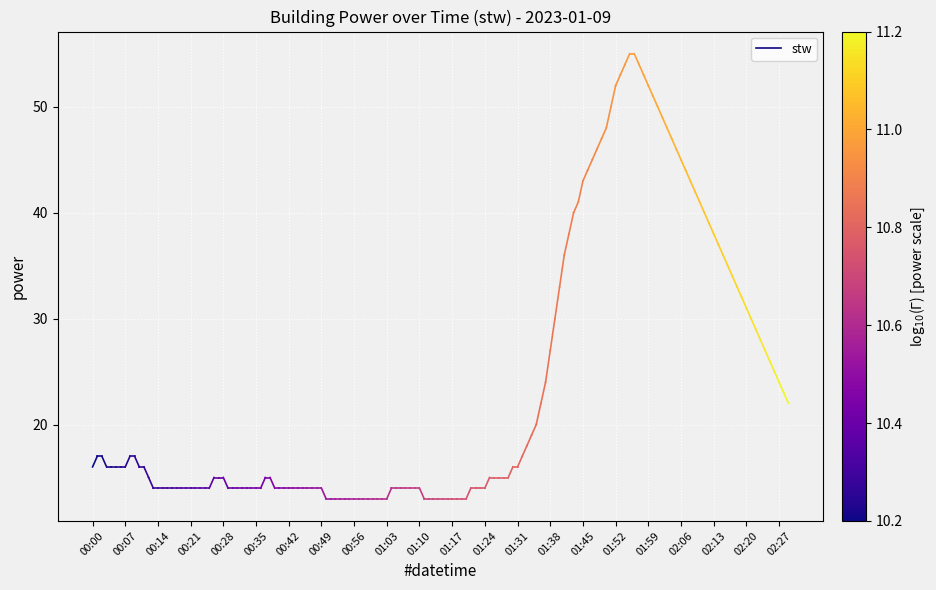

Is it true that the value at 00:07 is 17?

True